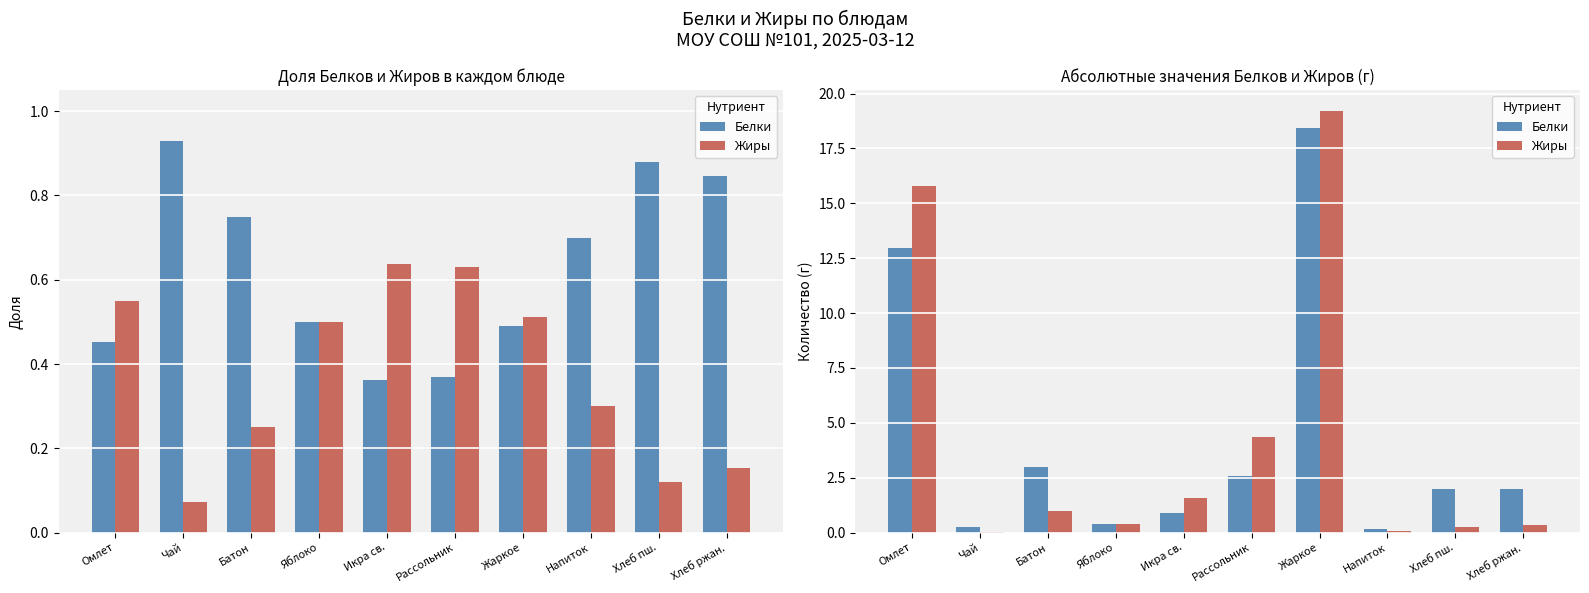

What position from the left is Батон?

3